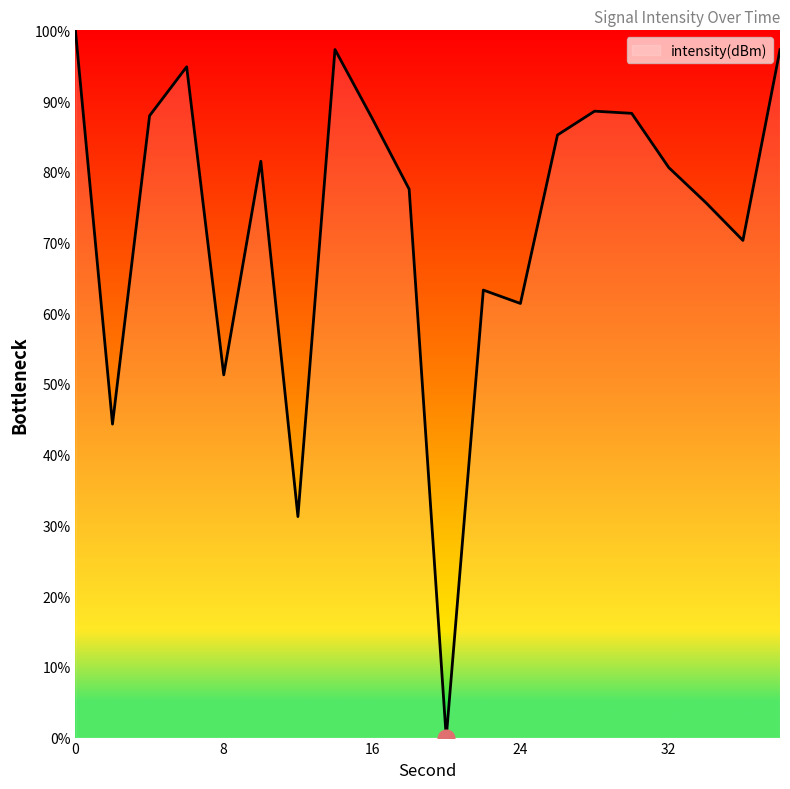

What is the greatest value displayed?

100.0